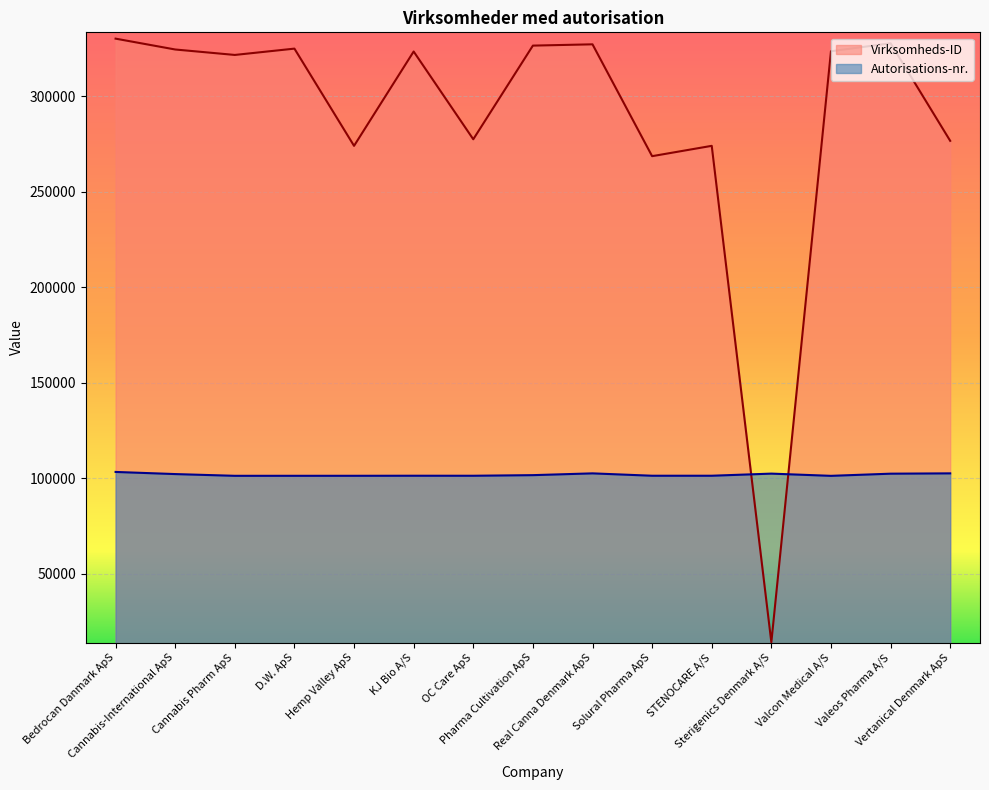

What is the difference between the second highest and minimum values in the Virksomheds-ID series?

313769